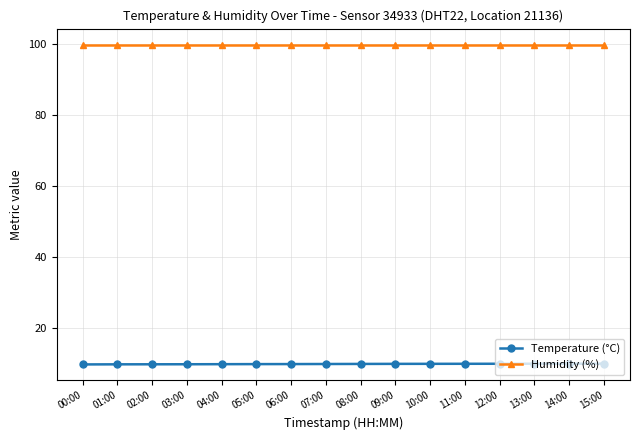

What is the minimum value for Temperature (°C)?

9.6